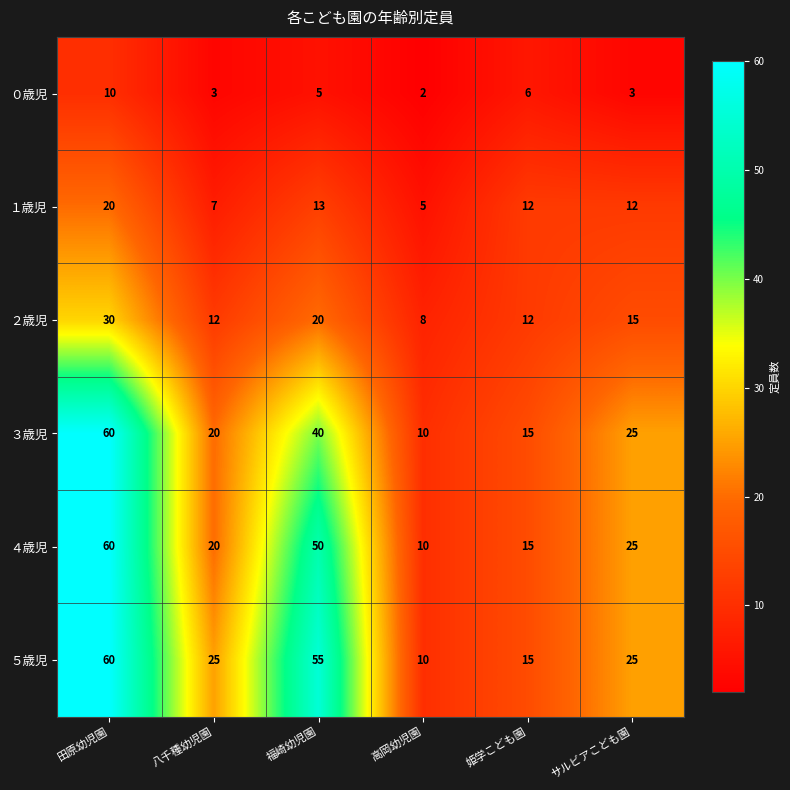

Which series changed the most between 福崎幼児園 and 高岡幼児園?

５歳児